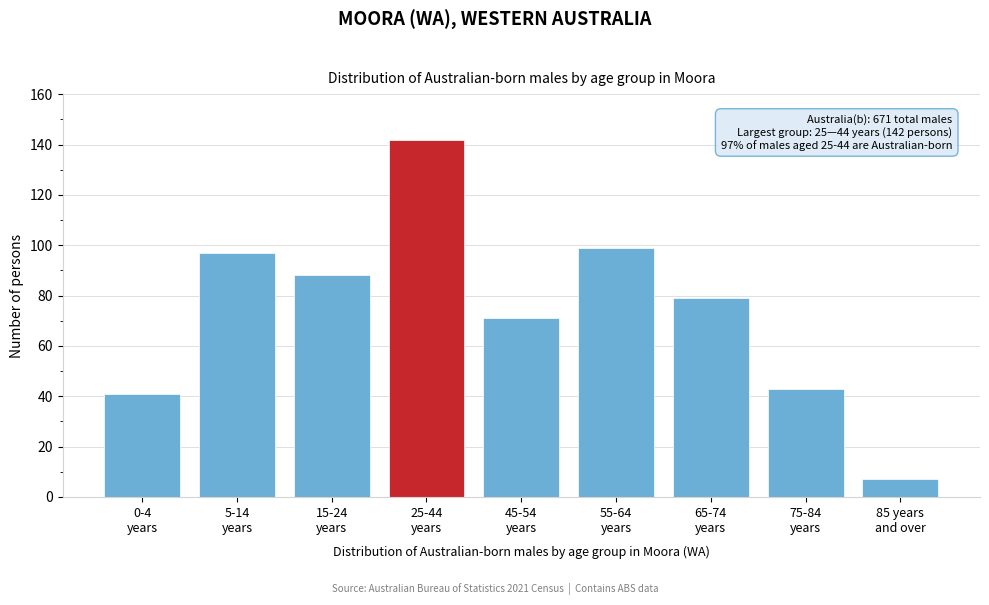

Reading left to right, list all the values displayed in this chart.

41	97	88	142	71	99	79	43	7